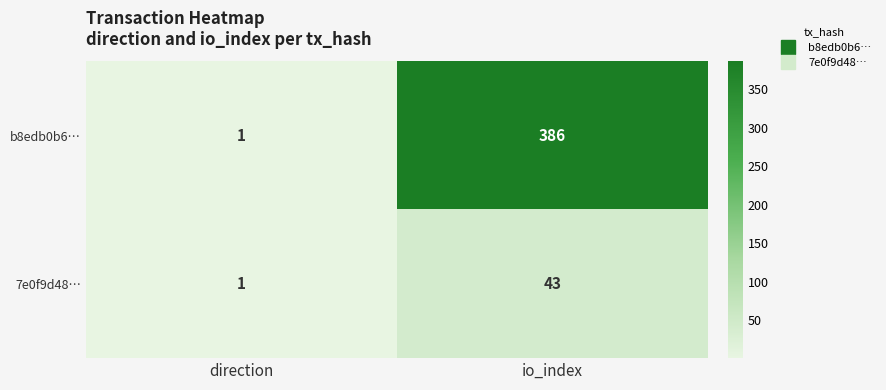

Which series has the largest range (max minus min)?

b8edb0b6…